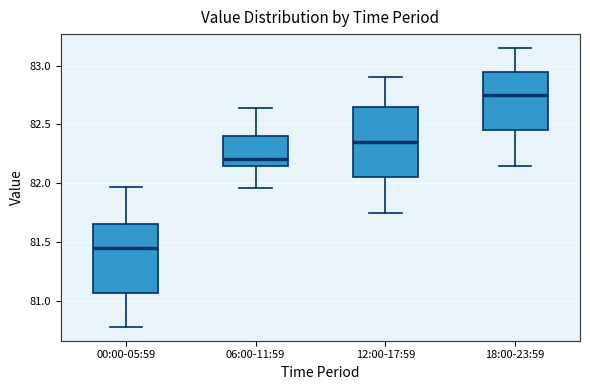

Which box's median line is the lowest?

00:00-05:59